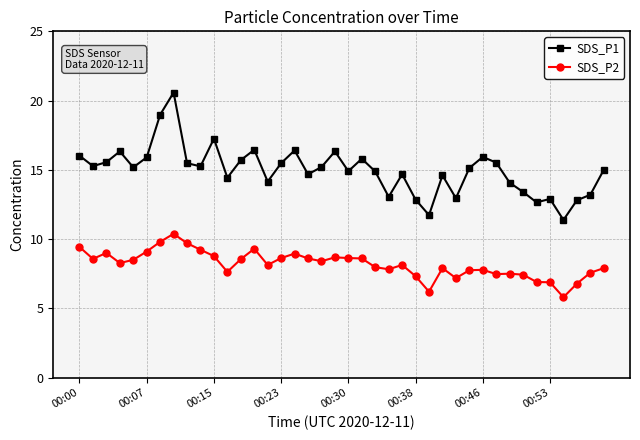

Which series has the largest range (max minus min)?

SDS_P1